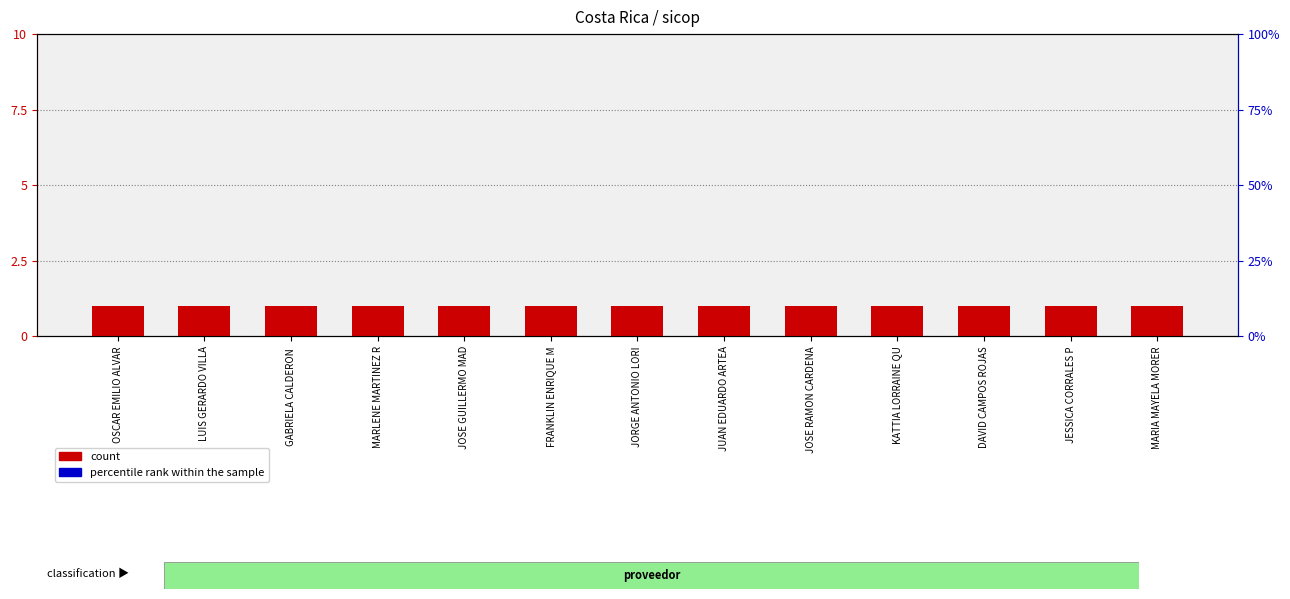

Which series has the largest total across all categories?

contract_count.supplier